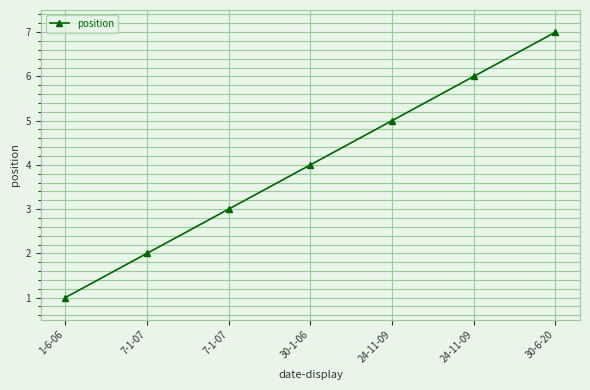

The value at 24-11-09 is 6. True or false?

True